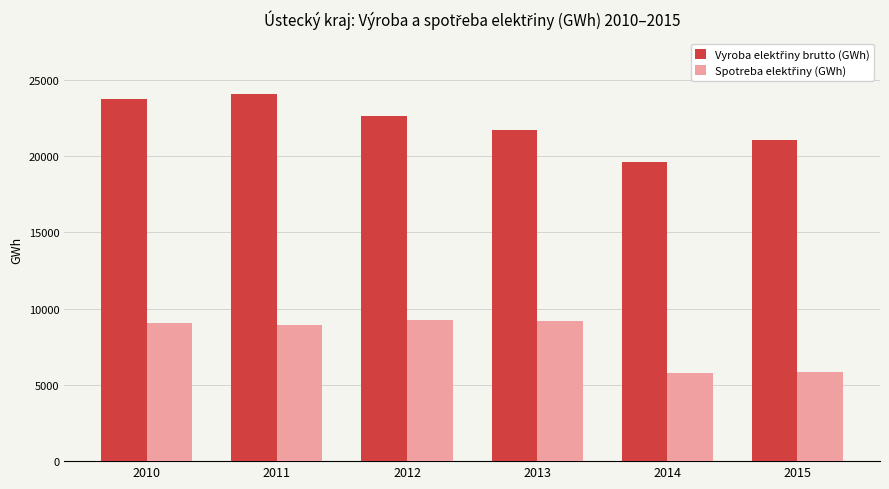

What is the total value across all series at 2014?

25426.5